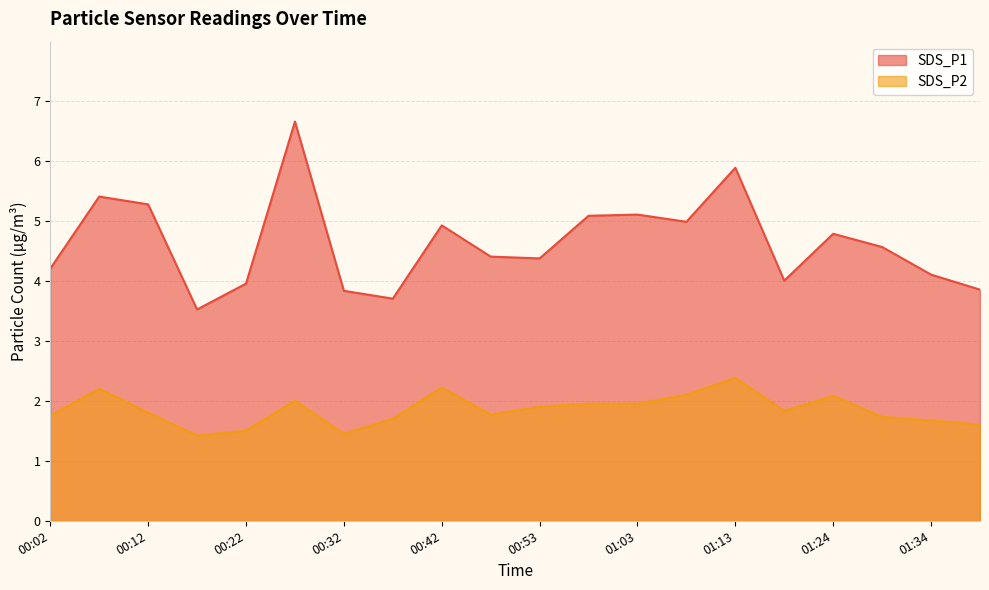

Rank the categories by value from lowest to highest.

00:17, 00:32, 00:22, 01:39, 01:34, 00:37, 01:29, 00:02, 00:47, 00:12, 01:18, 00:53, 00:58, 01:03, 00:27, 01:24, 01:08, 00:07, 00:42, 01:13